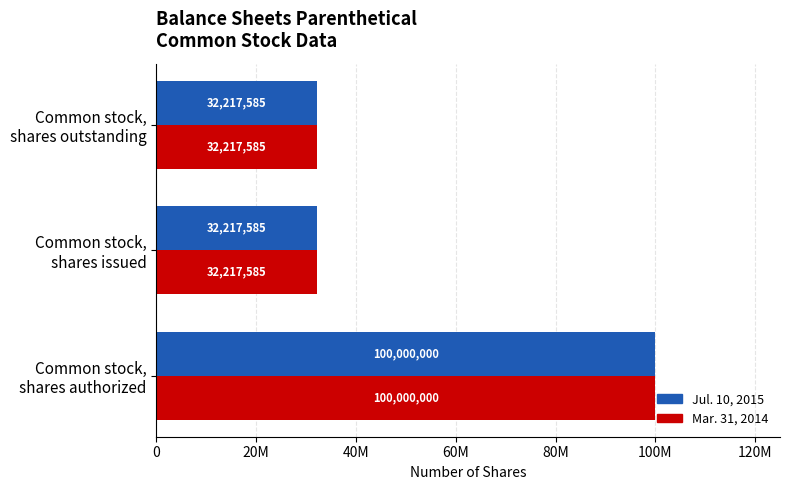

What are all the series names shown in the legend?

Jul. 10, 2015, Mar. 31, 2014